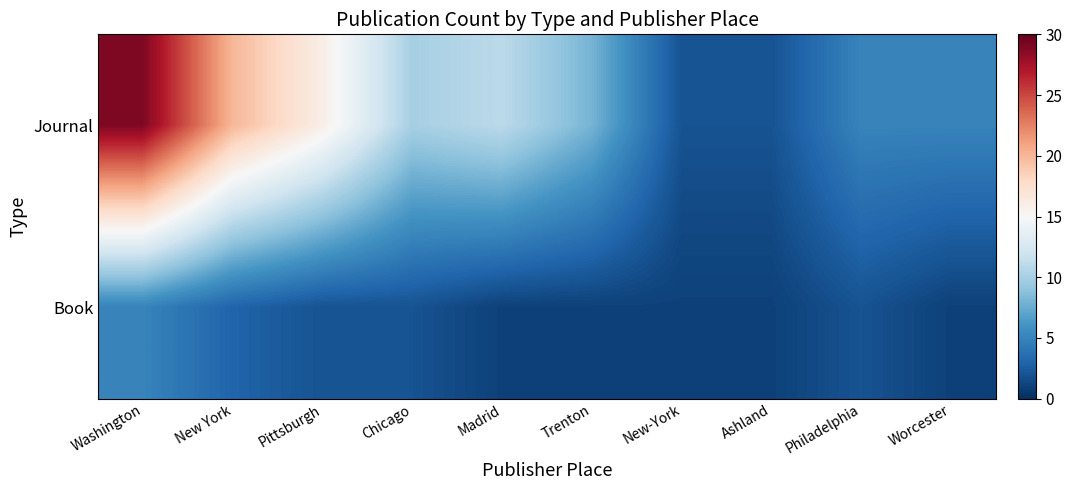

Which series has the widest spread of values?

Journal